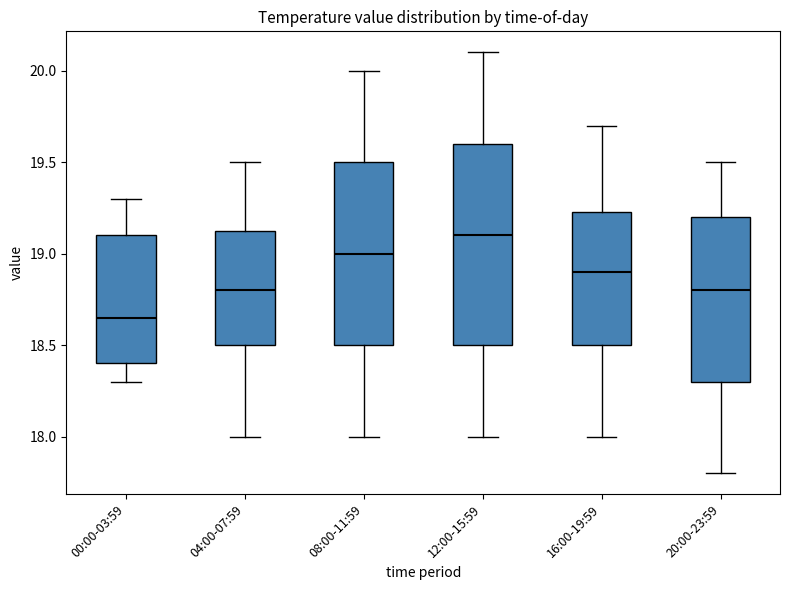

Which box has the highest median line?

12:00-15:59